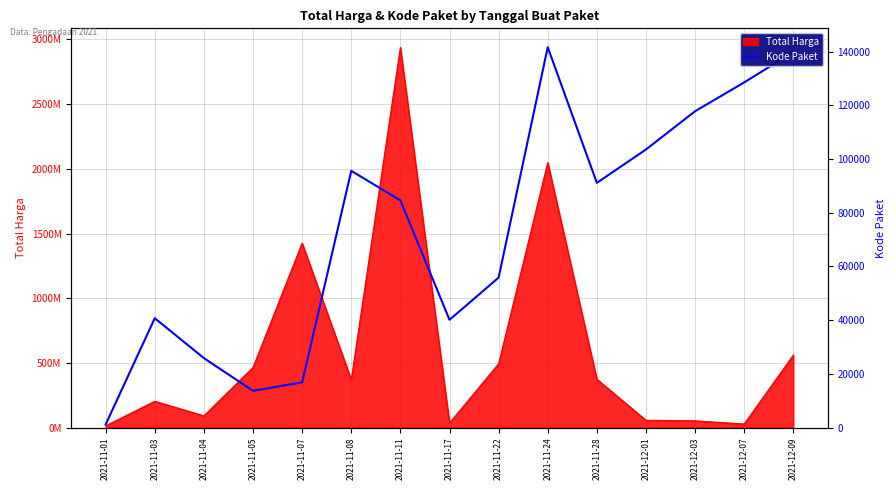

Does the chart have visible grid lines?

Yes